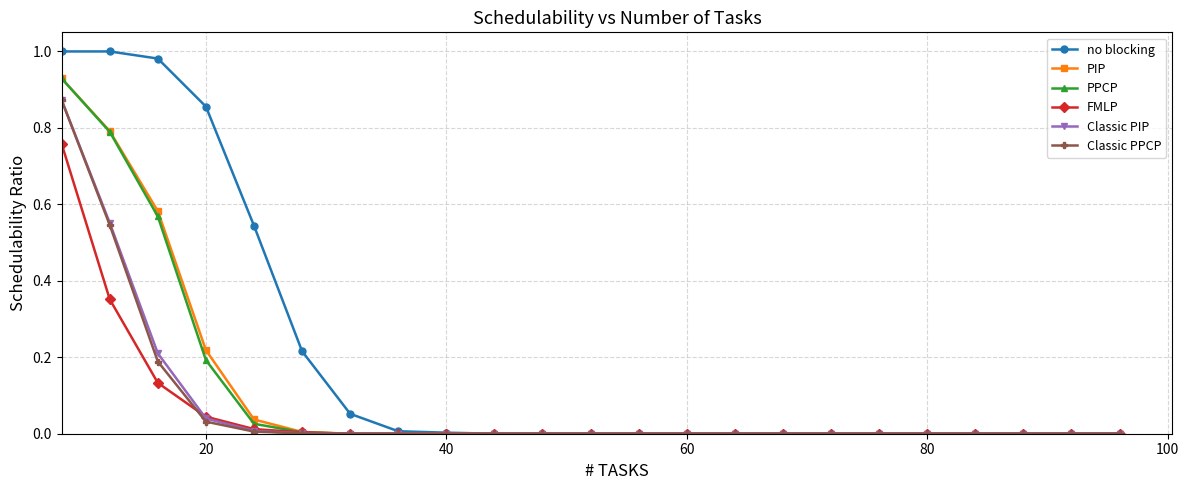

Which series has the largest range (max minus min)?

no blocking